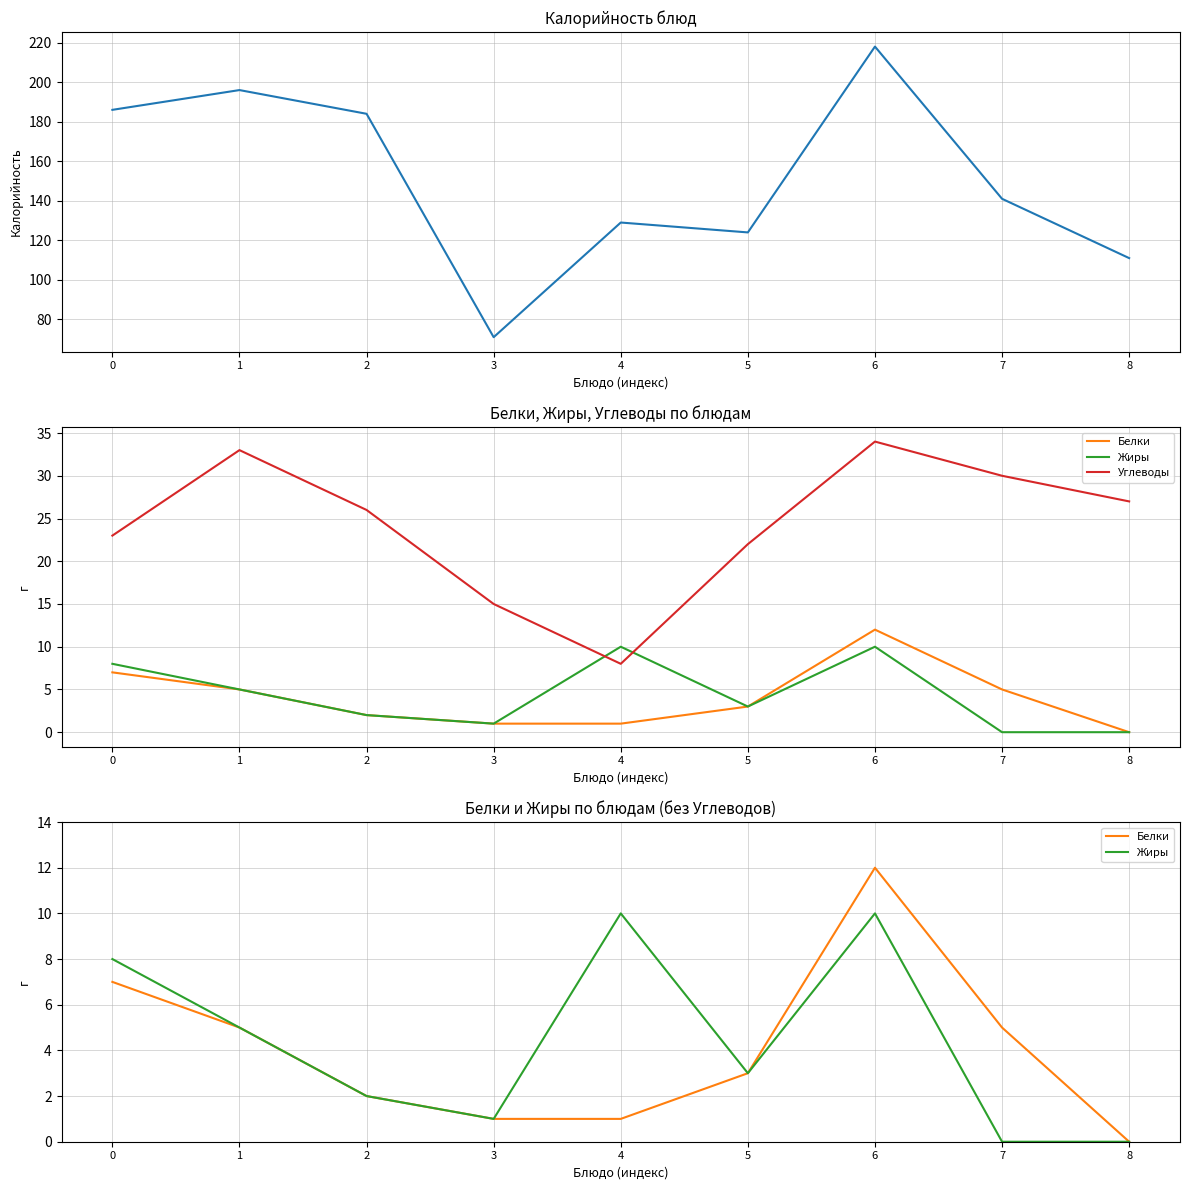

True or false: Жиры and Калорийность cross at least once.

False